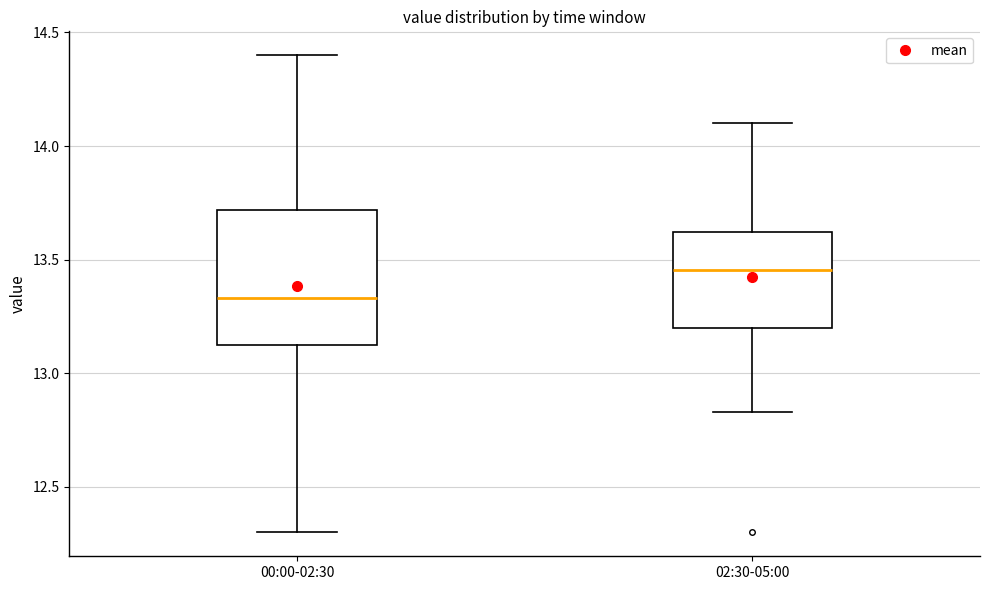

Which box has the lowest median line?

00:00-02:30